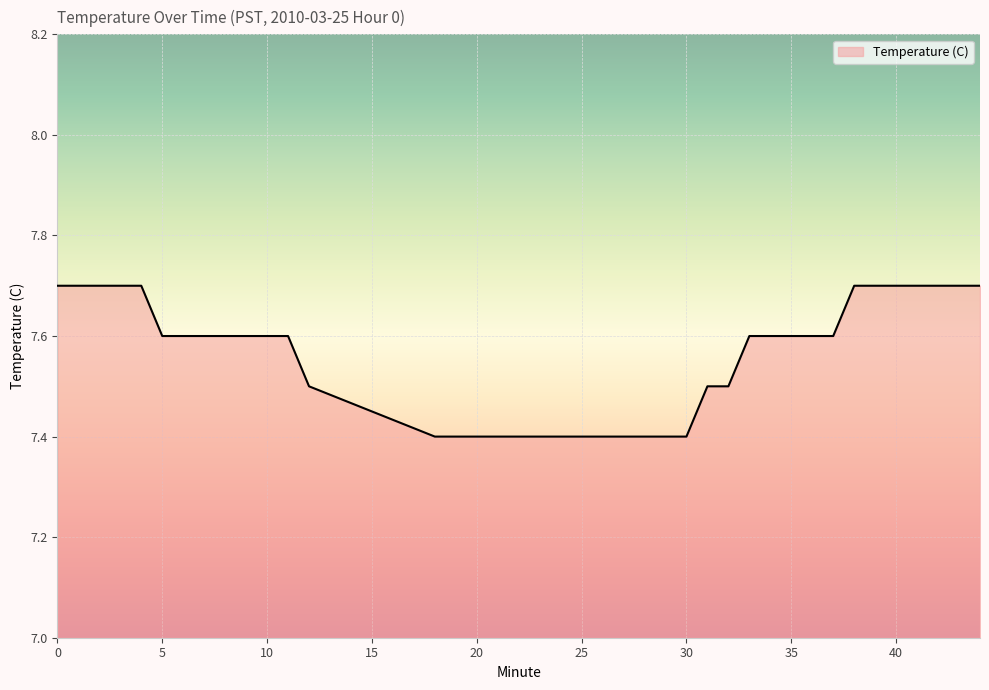

What is the sum of all values?

302.3